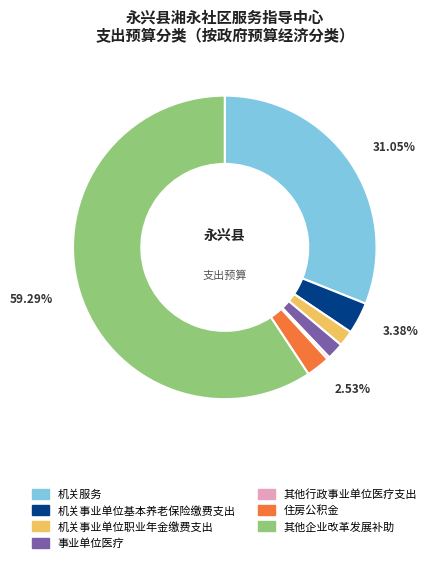

Which slice represents more than half of the pie?

其他企业改革发展补助